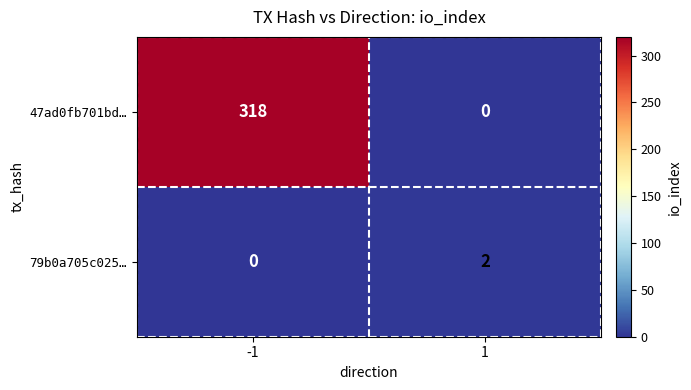

Reading left to right, what are all the values shown in this chart?

47ad0fb701bd…: -1=318	1=0
79b0a705c025…: -1=0	1=2